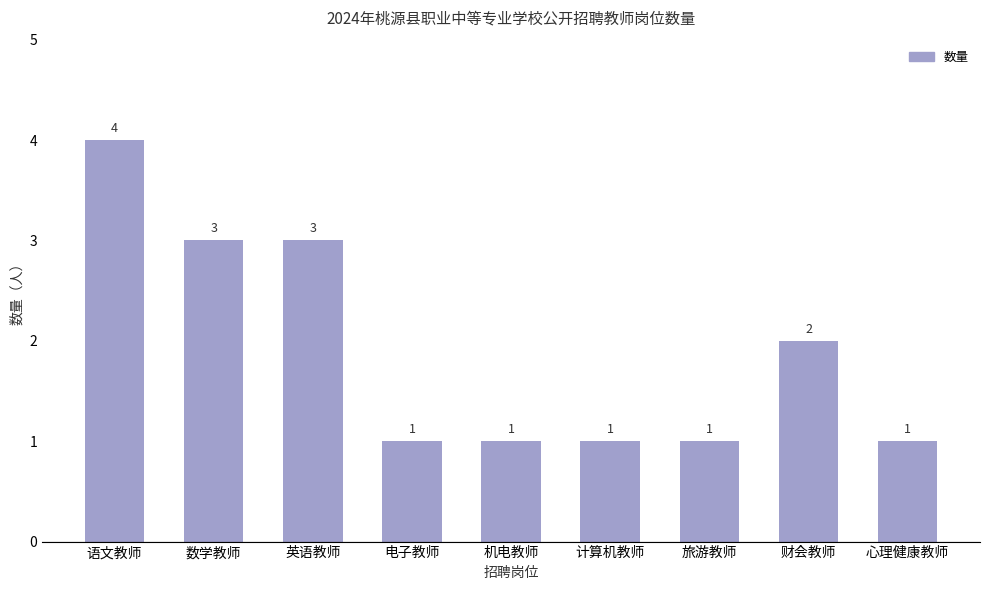

What is the difference between the values at 英语教师 and 电子教师?

2